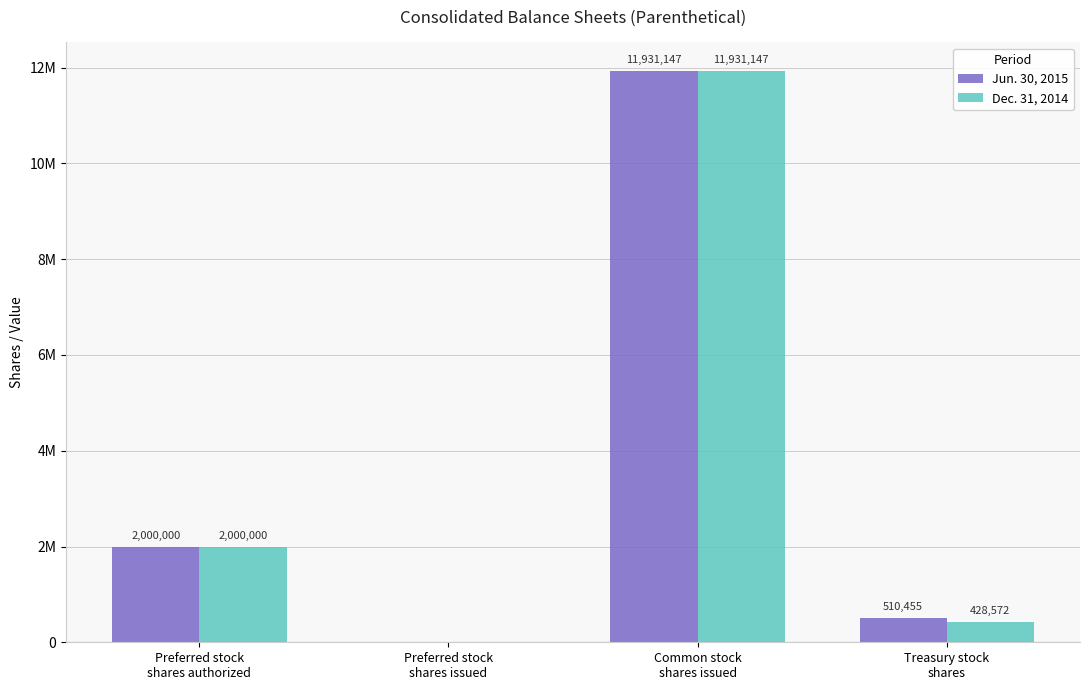

What position from the right is Preferred stock
shares authorized?

4